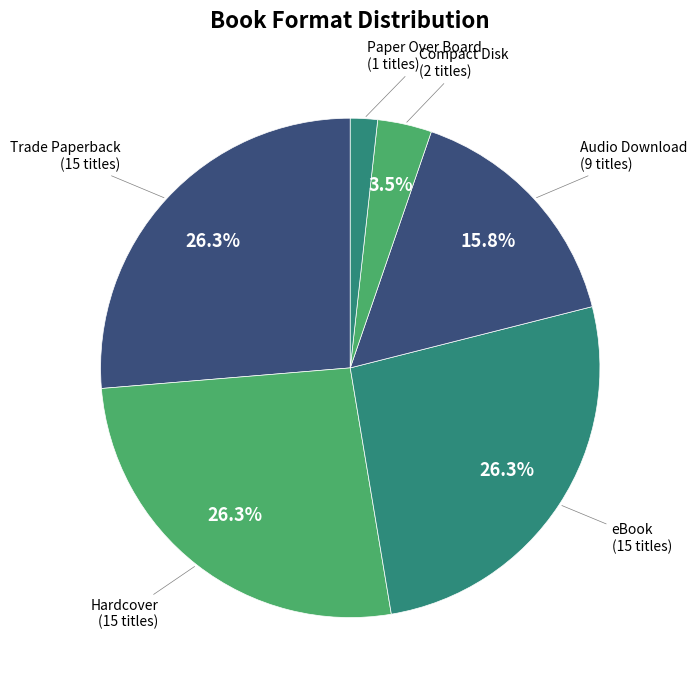

What is the smallest slice in the pie chart?

Paper Over Board